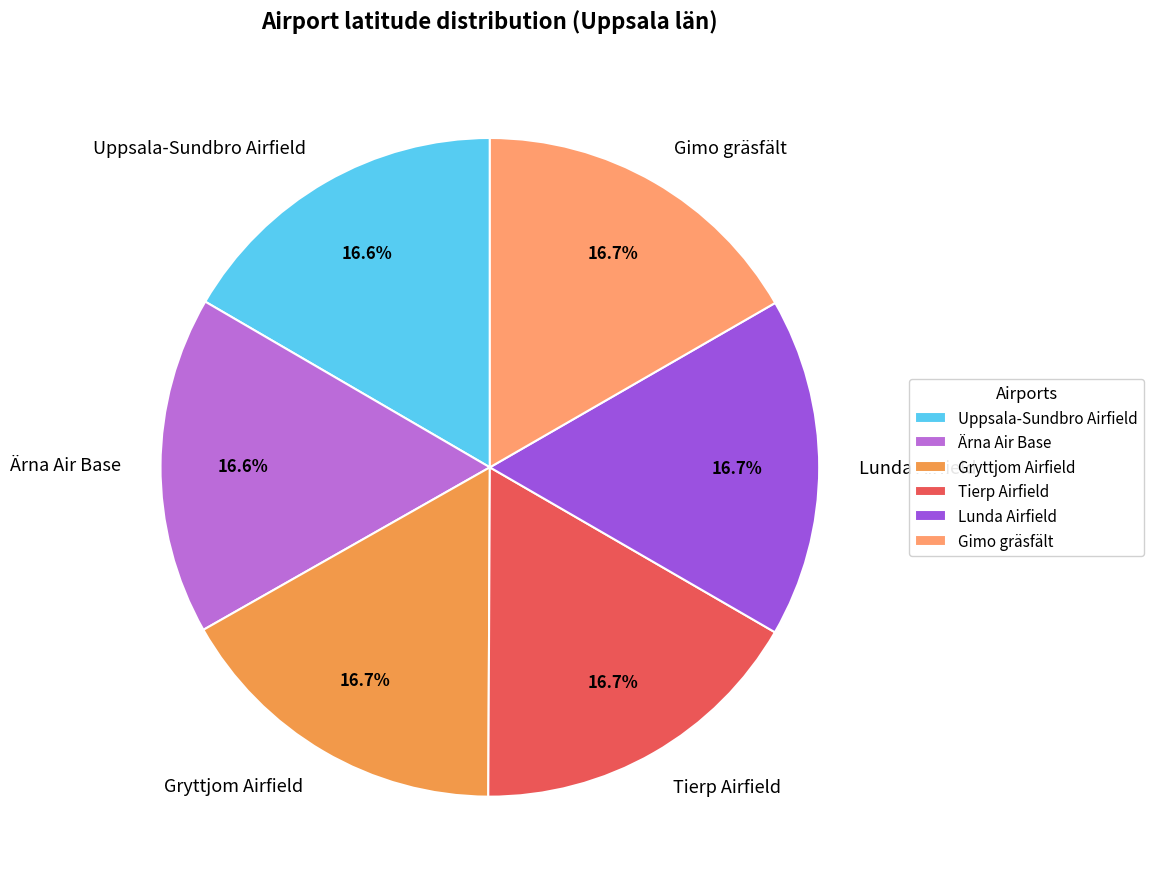

Approximately how many times larger is the value at Tierp Airfield compared to Gryttjom Airfield?

1.0